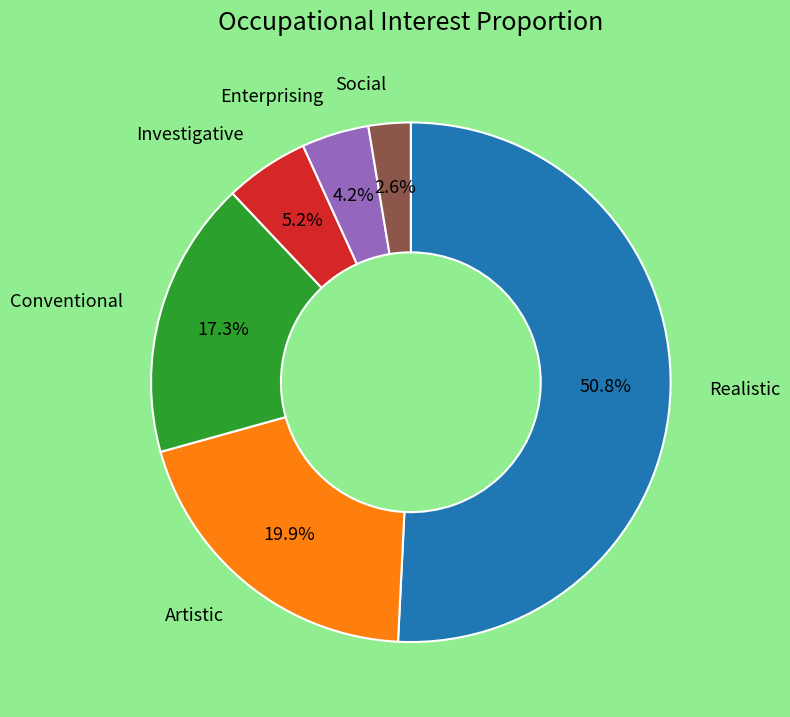

Count the number of slices in the pie.

6